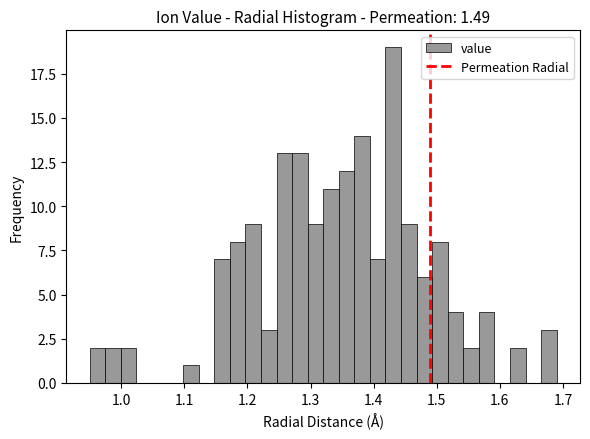

Read against the x-axis, roughly where is the centre of the tallest bar?

1.43